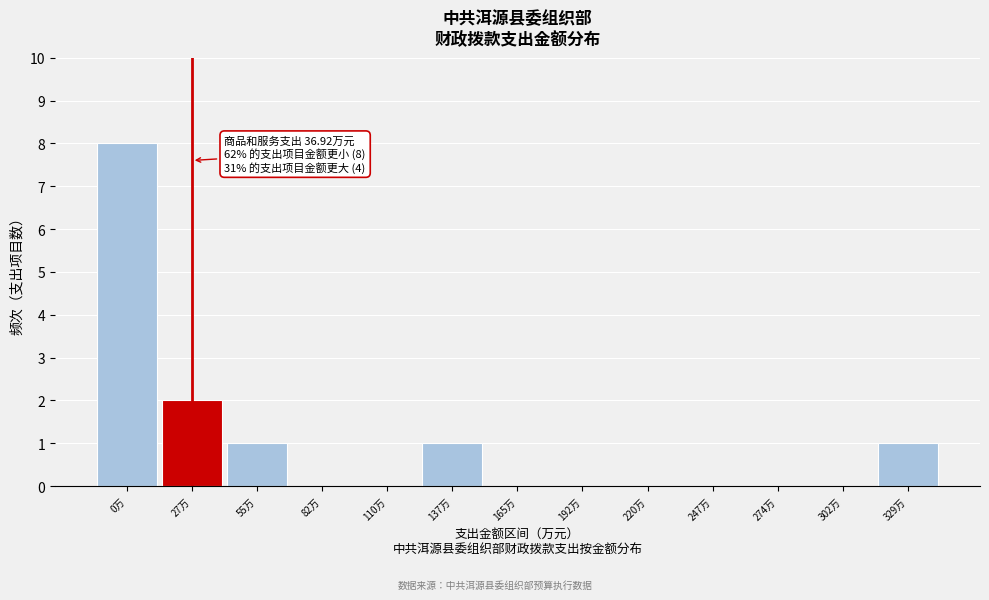

Reading left to right, extract all data points from this chart.

0万=8	27万=2	55万=1	82万=0	110万=0	137万=1	165万=0	192万=0	220万=0	247万=0	274万=0	302万=0	329万=1